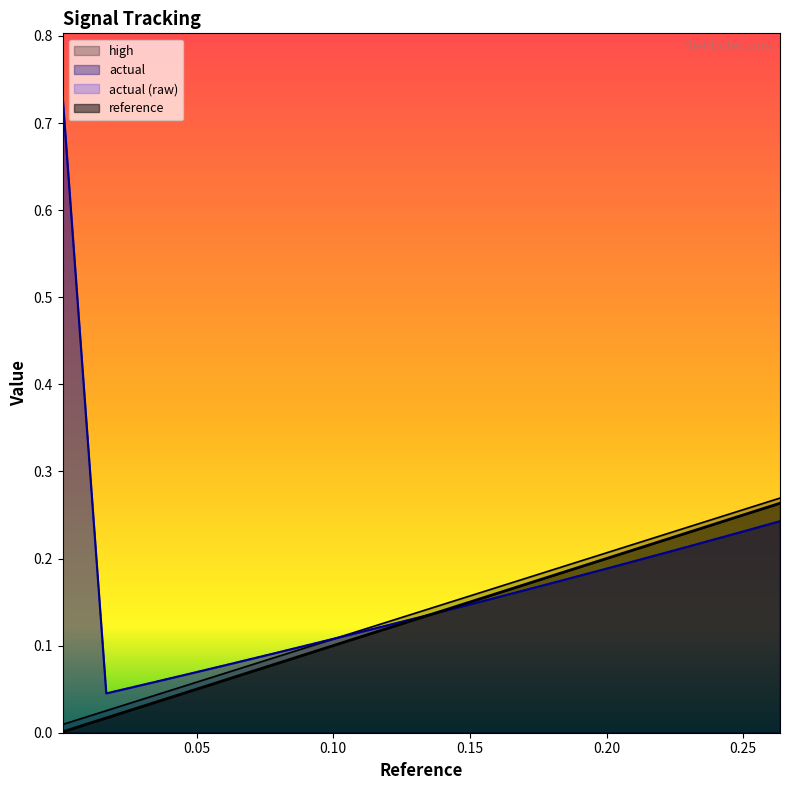

Is the value of reference at 0.30 greater than the value of high at 9?

No